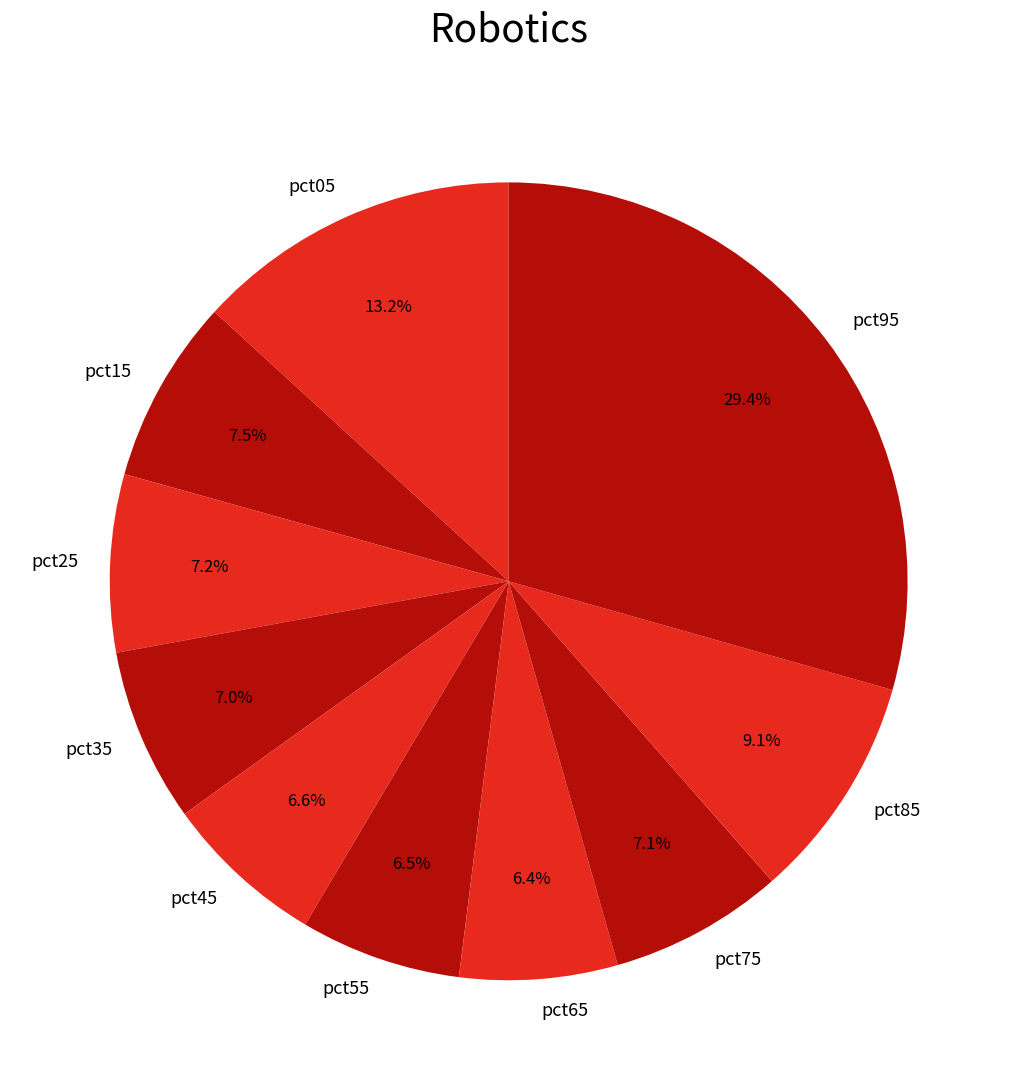

Is there a majority slice in this chart?

No